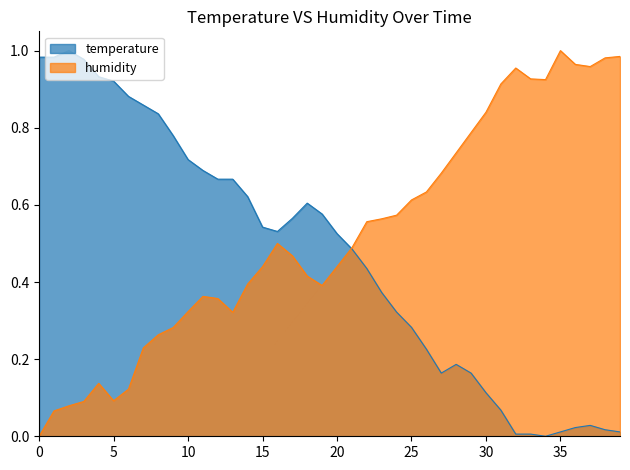

Rank the series by their average value, from lowest to highest.

temperature, humidity